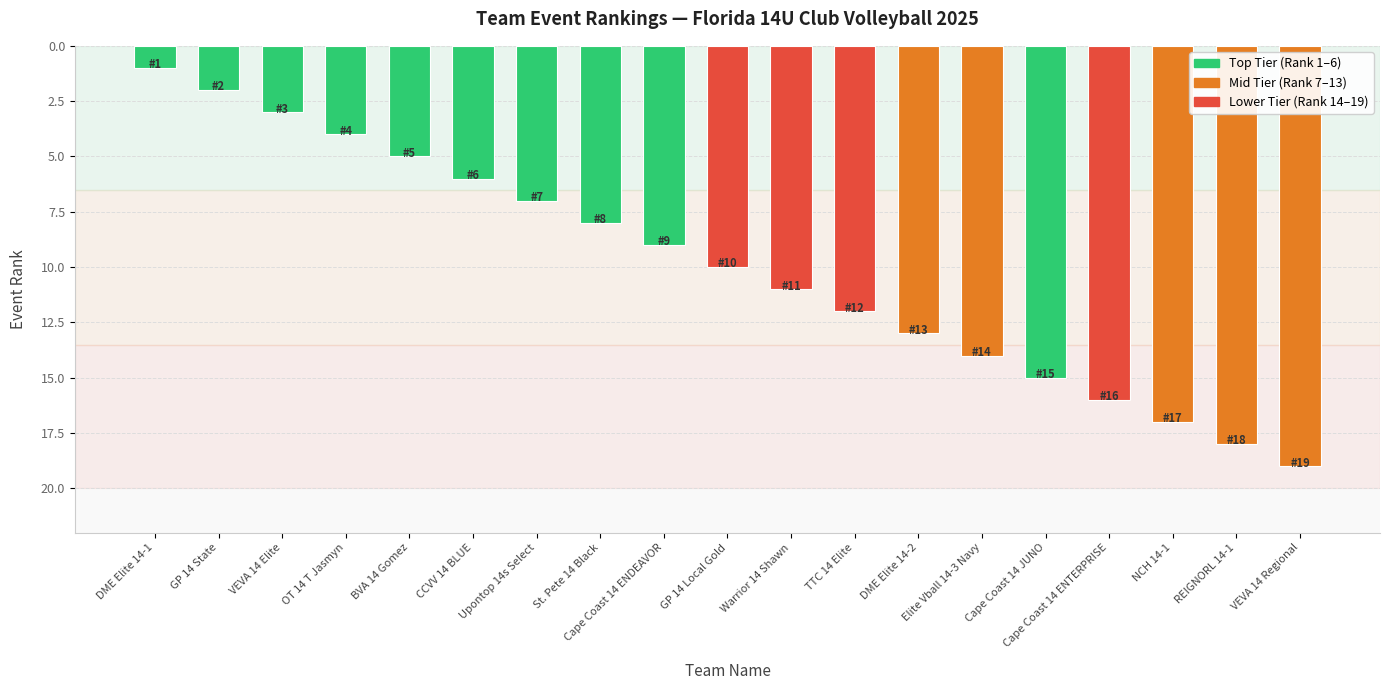

List the labels in order of value, largest first.

VEVA 14 Regional, REIGNORL 14-1, NCH 14-1, Cape Coast 14 ENTERPRISE, Cape Coast 14 JUNO, Elite Vball 14-3 Navy, DME Elite 14-2, TTC 14 Elite, Warrior 14 Shawn, GP 14 Local Gold, Cape Coast 14 ENDEAVOR, St. Pete 14 Black, Upontop 14s Select, CCVV 14 BLUE, BVA 14 Gomez, OT 14 T Jasmyn, VEVA 14 Elite, GP 14 State, DME Elite 14-1